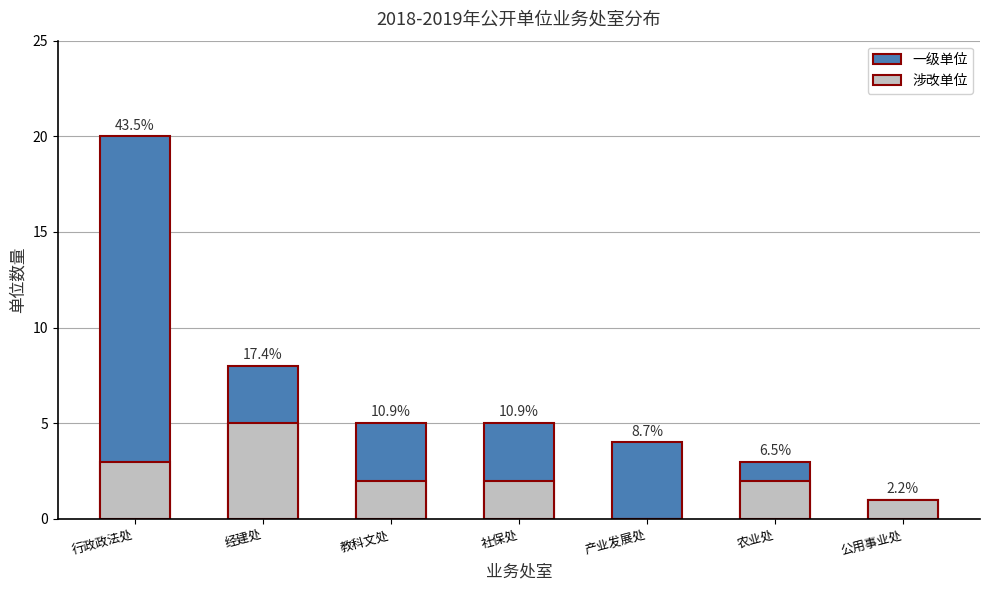

What is the highest value of the 涉改单位 series?

5